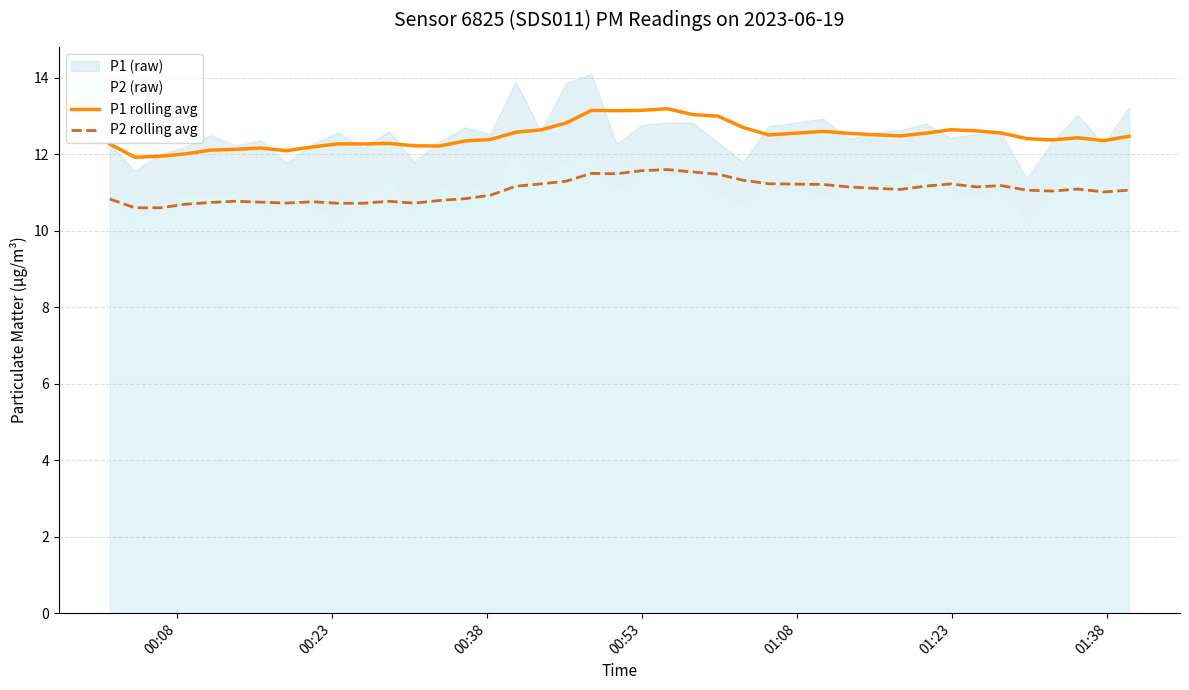

What is the highest value of the P2 rolling avg series?

11.6